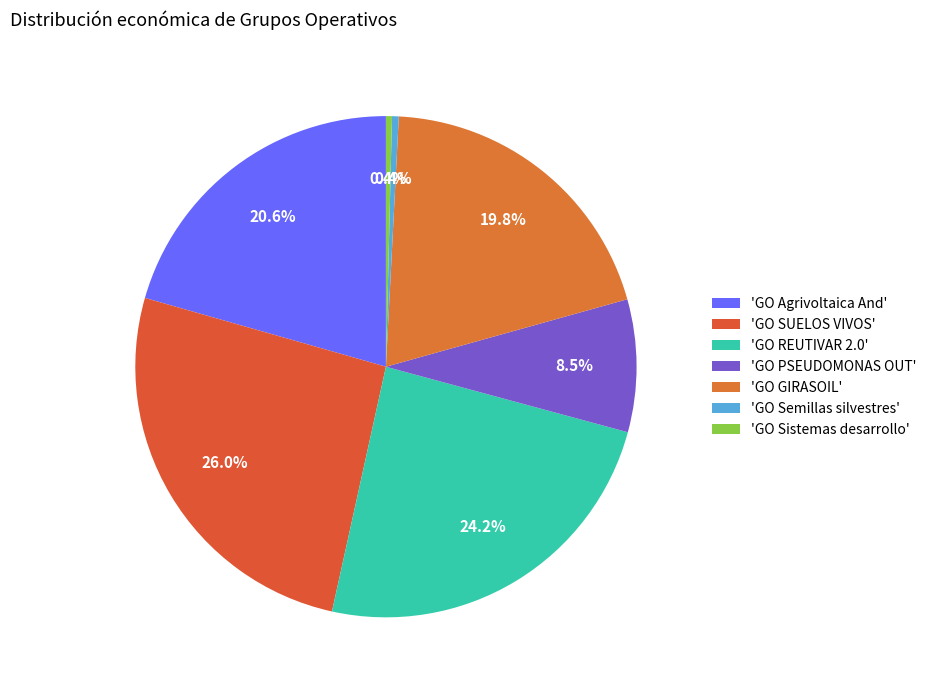

How many slices are in this pie chart?

7